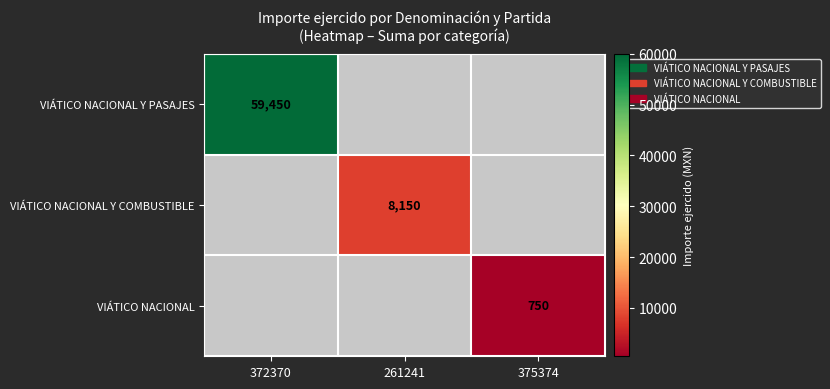

Is it true that VIÁTICO NACIONAL Y PASAJES equals 59450 at 372370?

True